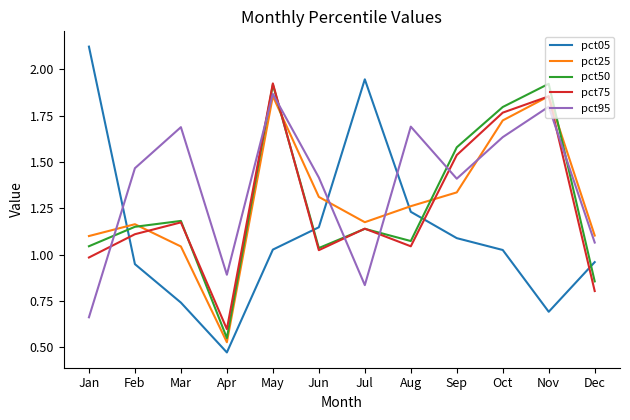

The value of pct75 at Jan is 1.0. True or false?

True